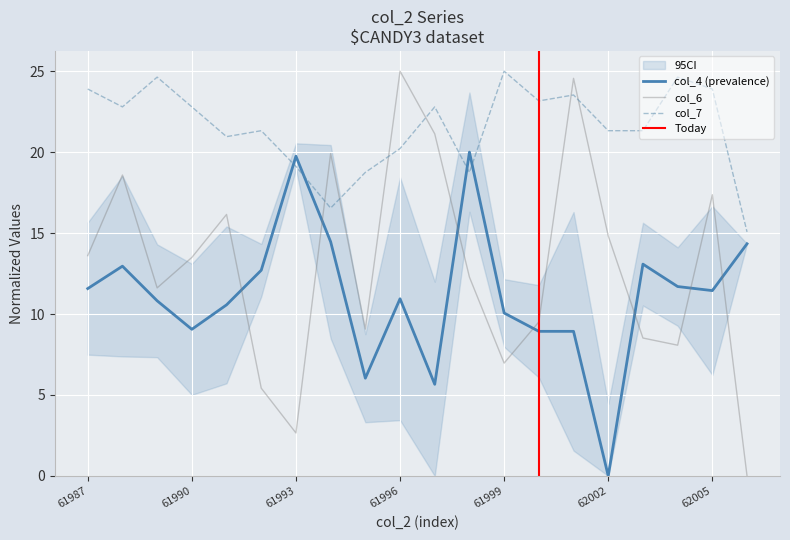

Which series has the widest spread of values?

col_6